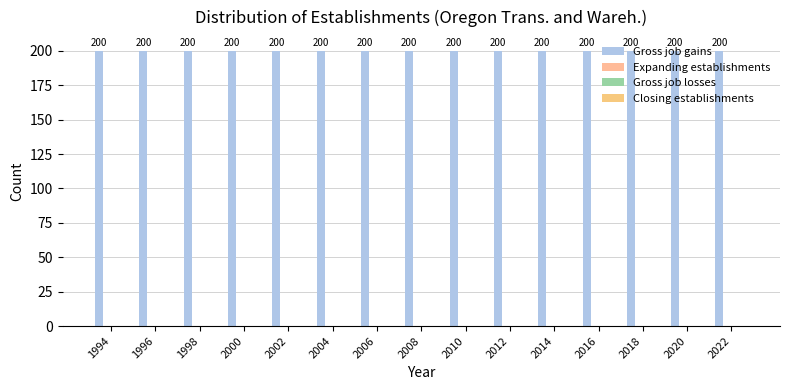

The Closing establishments series shows 0 at 2018. True or false?

True